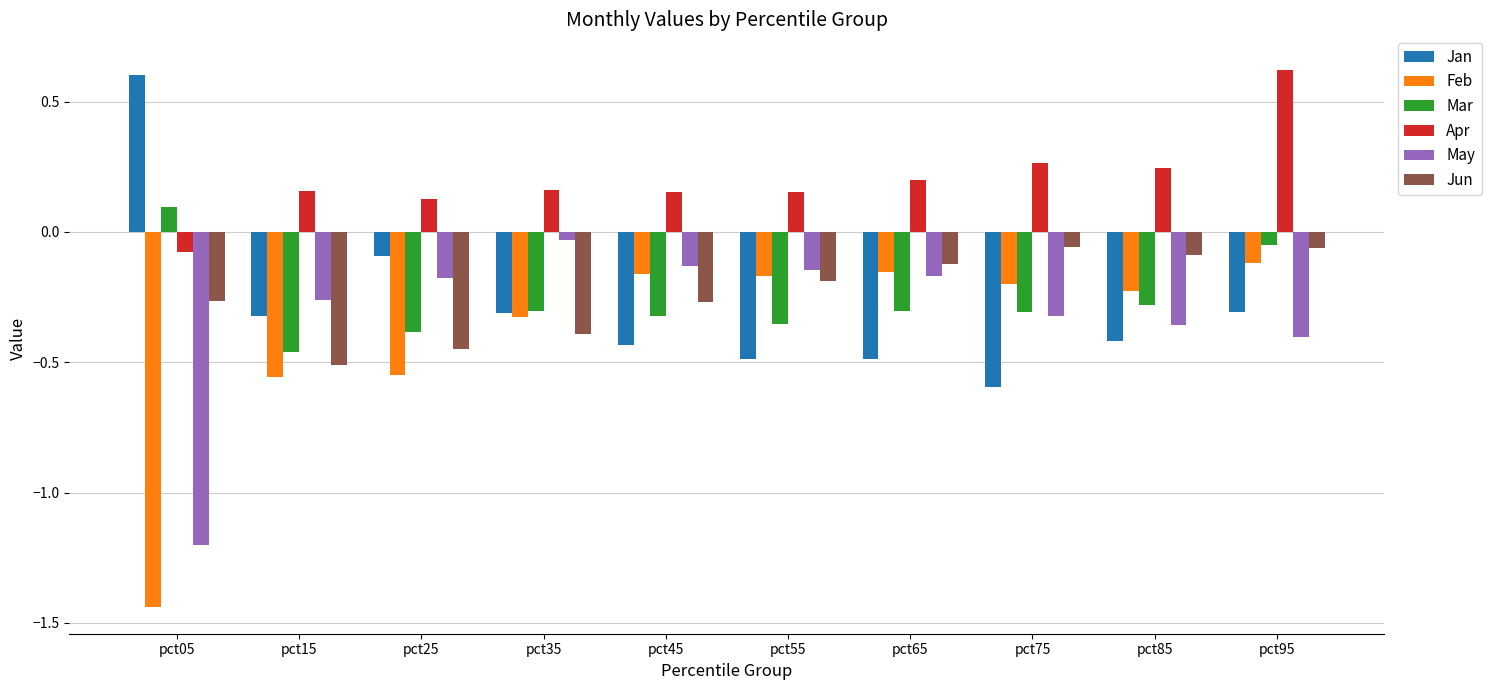

At which category is the sum across all series the highest?

pct95